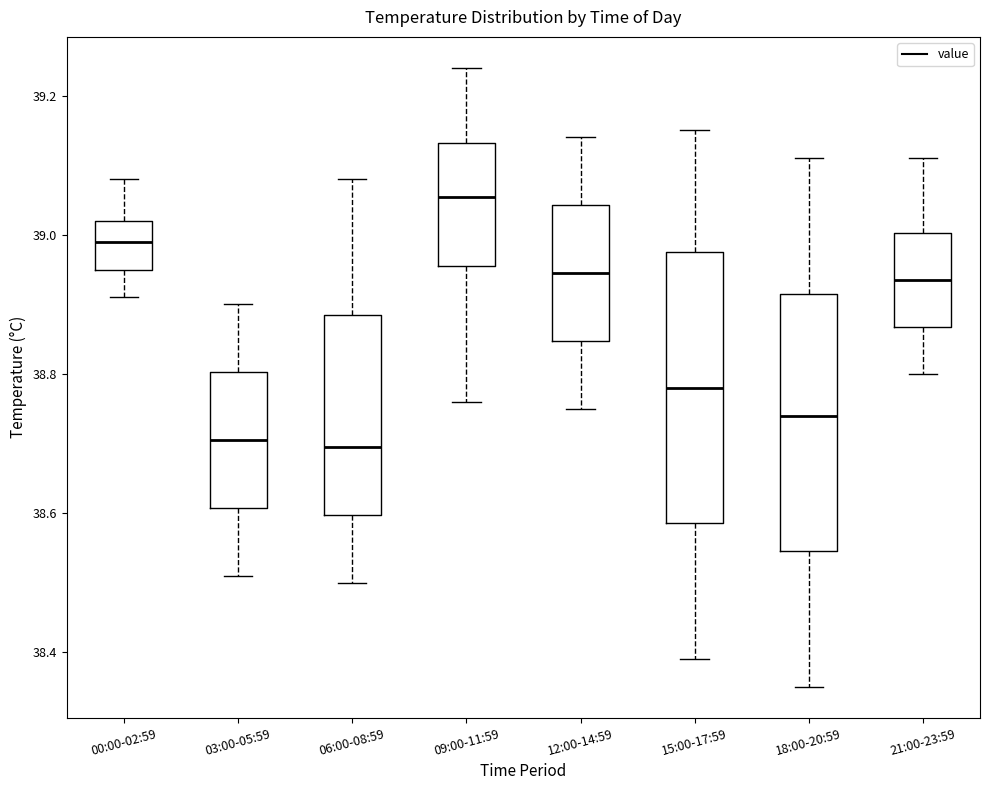

Comparing the boxes themselves (not the whiskers), which one is the tallest?

15:00-17:59